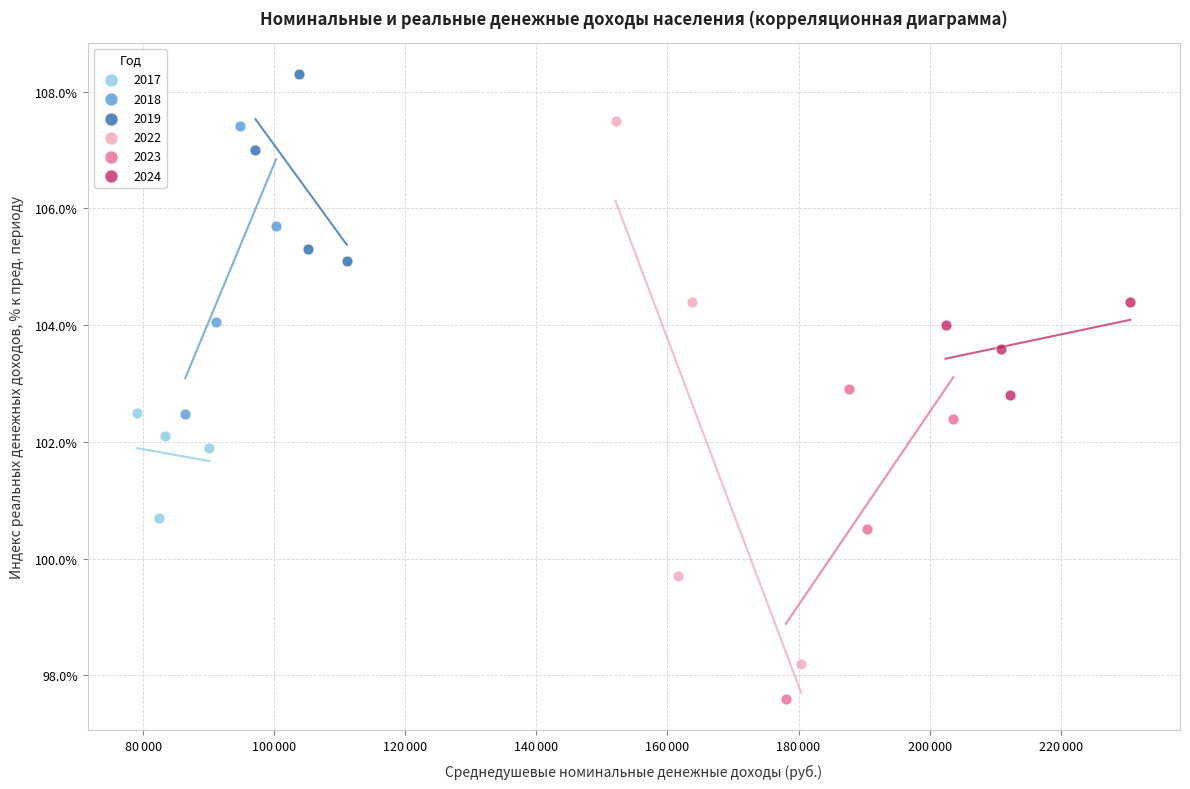

Which series contains the highest Y value?

2019